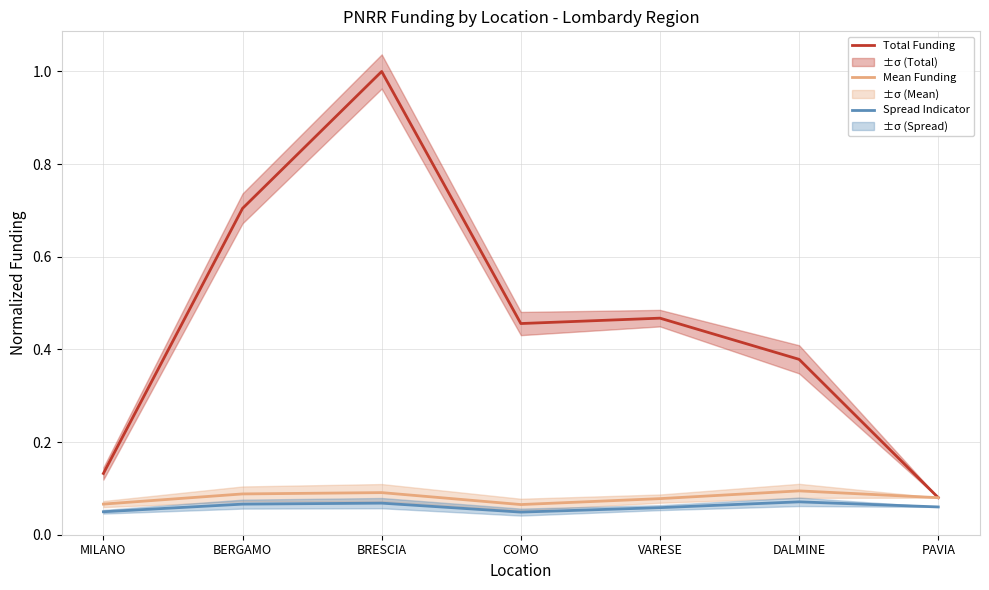

What is the sum of all Mean Funding values?

0.6